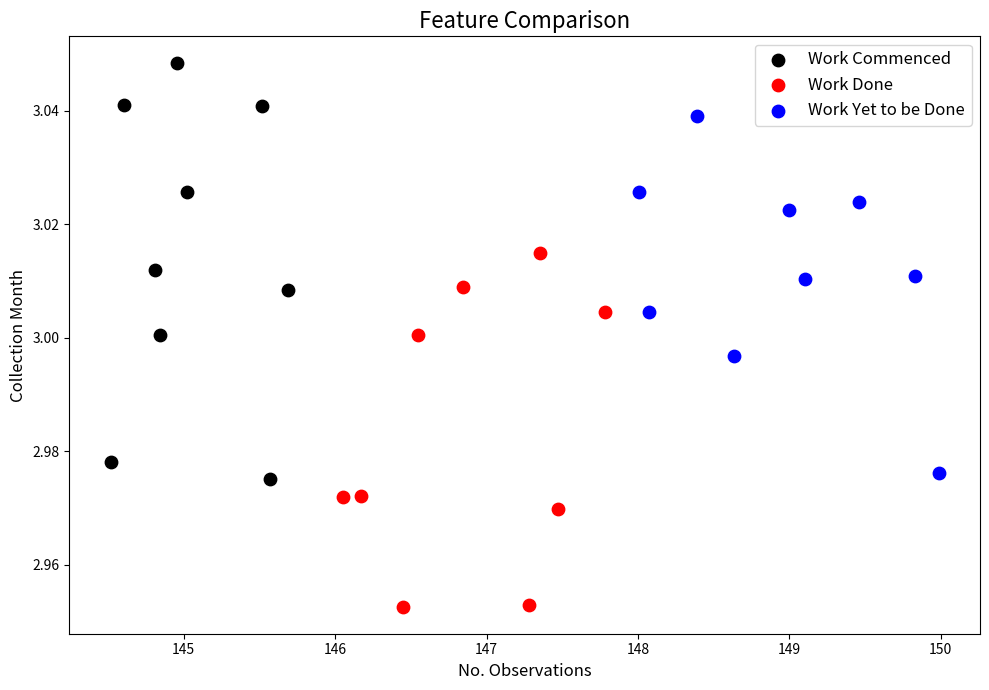

What are all the series names shown in the legend?

Work Commenced, Work Done, Work Yet to be Done